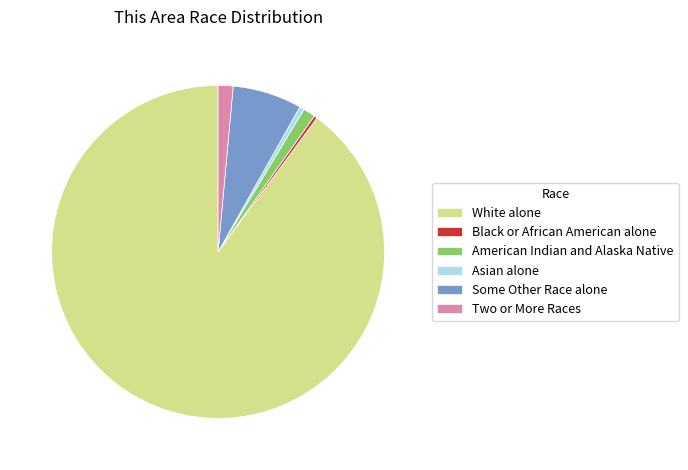

Which slice is the largest?

White alone